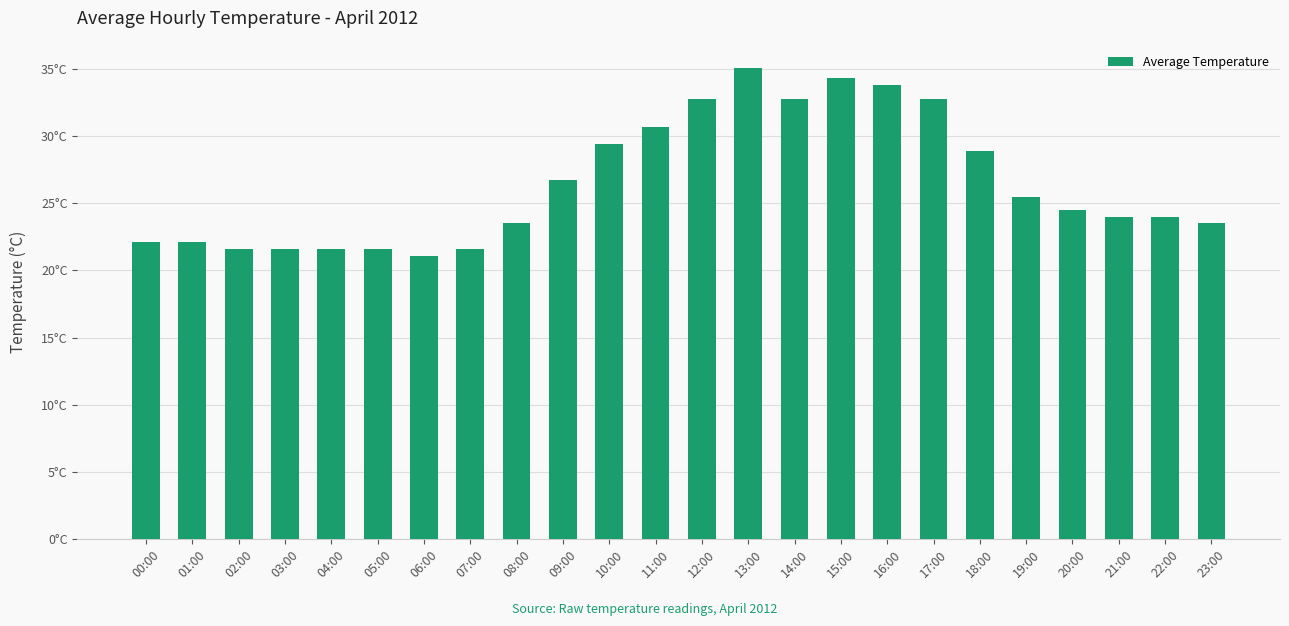

Reading left to right, what are all the values shown in this chart?

22.1	22.1	21.6	21.6	21.6	21.6	21.1	21.6	23.6	26.7	29.4	30.6	32.8	35.0	32.8	34.3	33.8	32.8	28.9	25.5	24.5	24.0	24.0	23.5